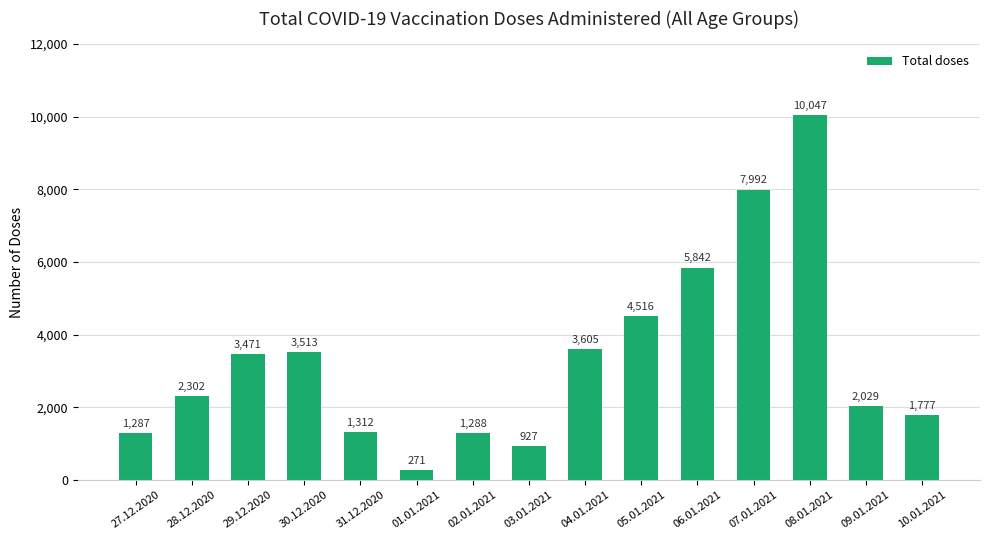

What is the value of the 8th bar from the left?

927